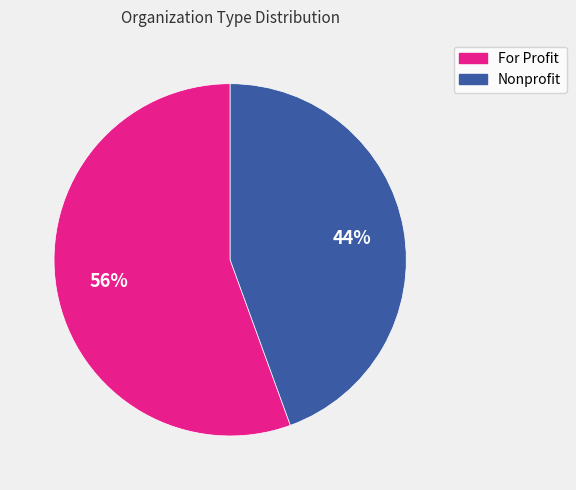

To the nearest percent, what is the combined percentage of Nonprofit and For Profit?

100%